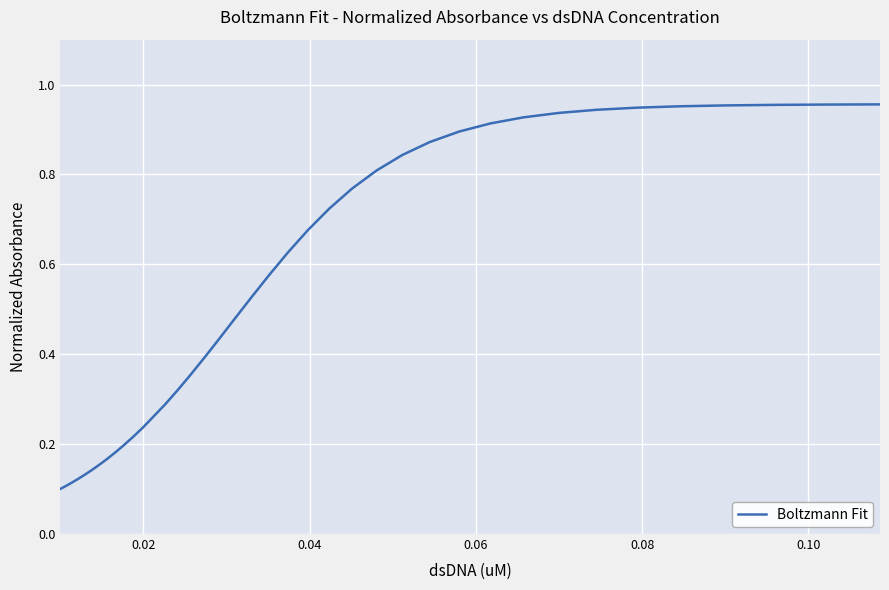

Is this an area chart (filled region under the line)?

No